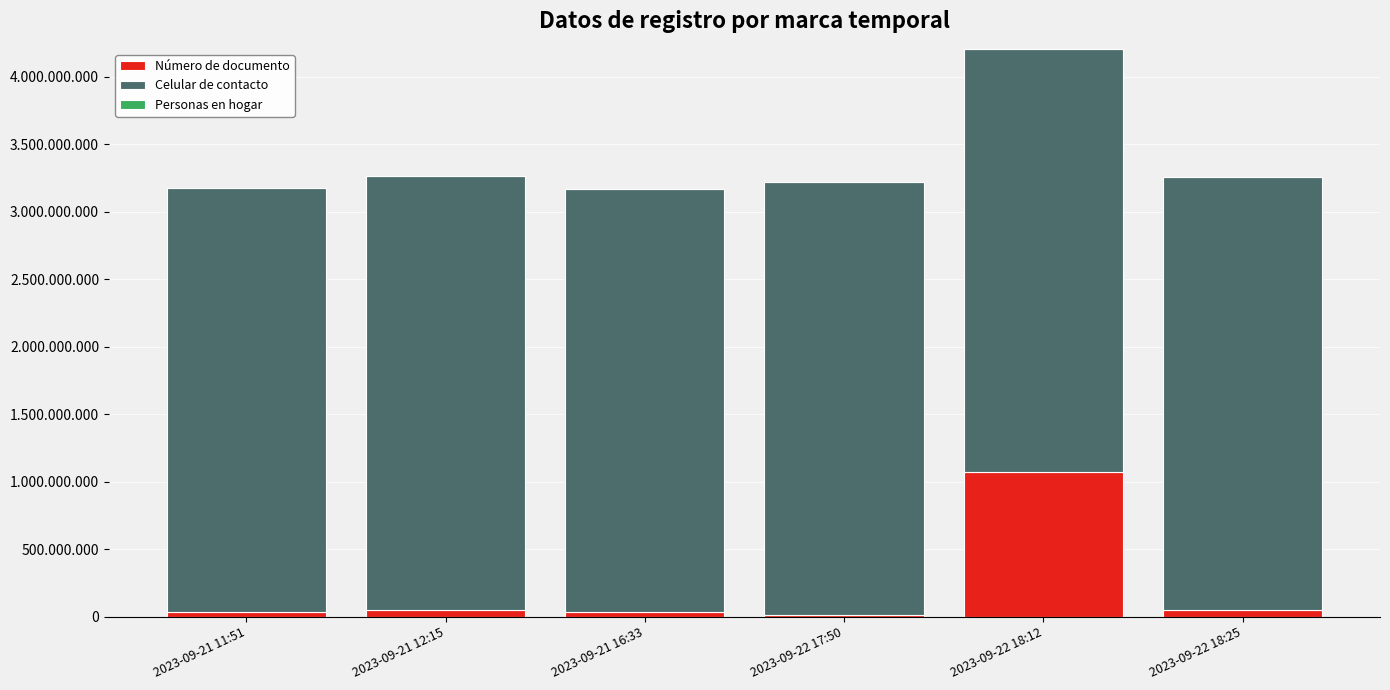

What is the sum of the Número de documento values at 2023-09-21 11:51 and 2023-09-22 18:25?

87091230